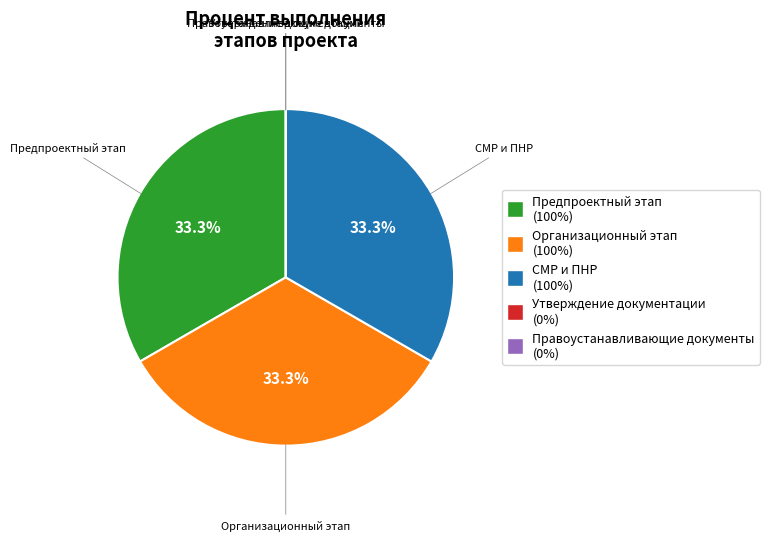

Is there a majority slice in this chart?

No